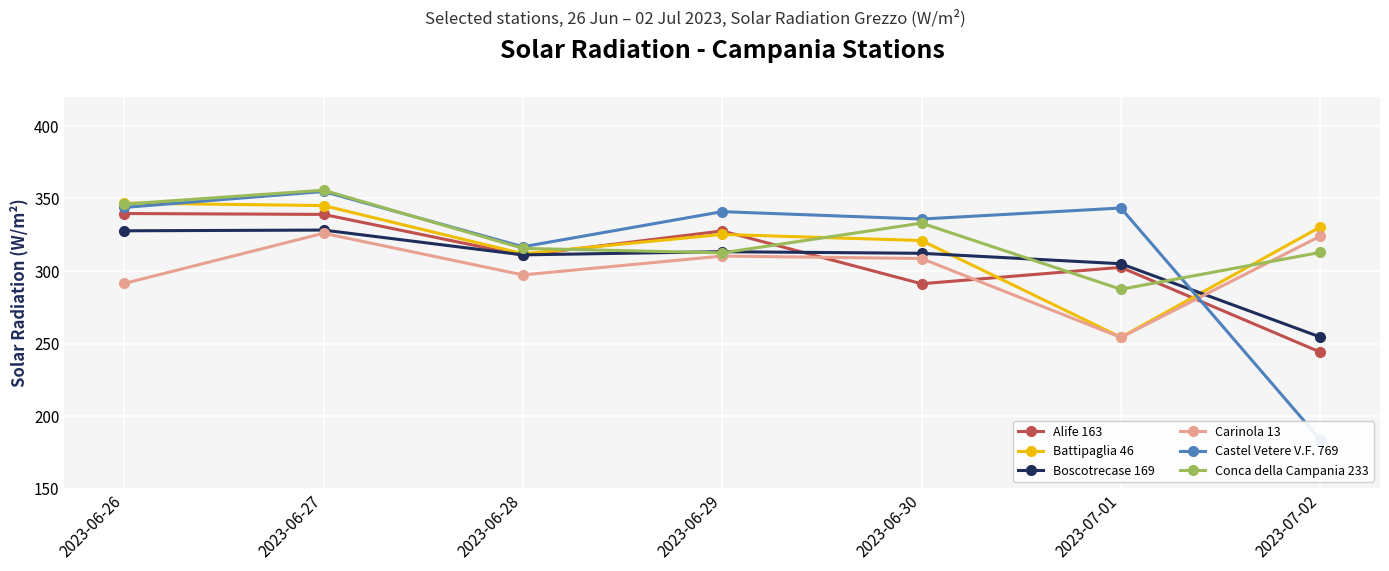

What is the average value of the Conca della Campania 233 series?

323.3